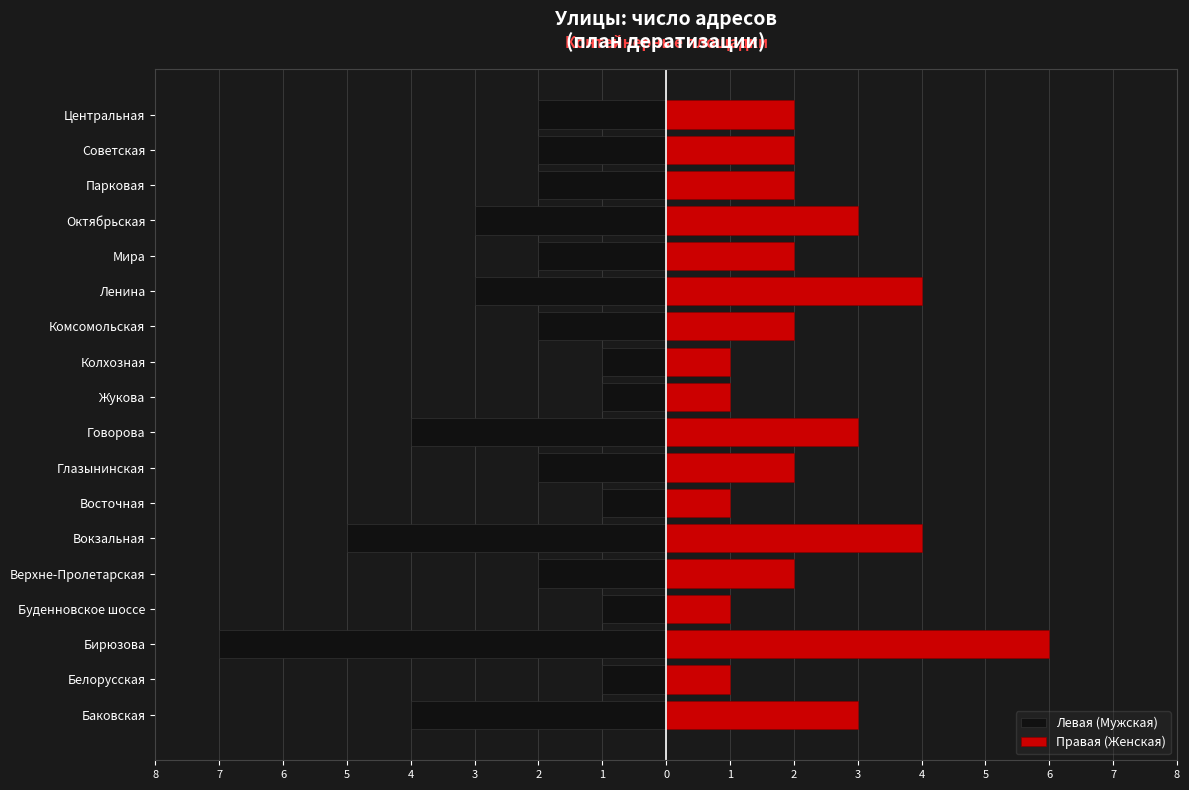

What is the average value of the Левая (Мужская) series?

-2